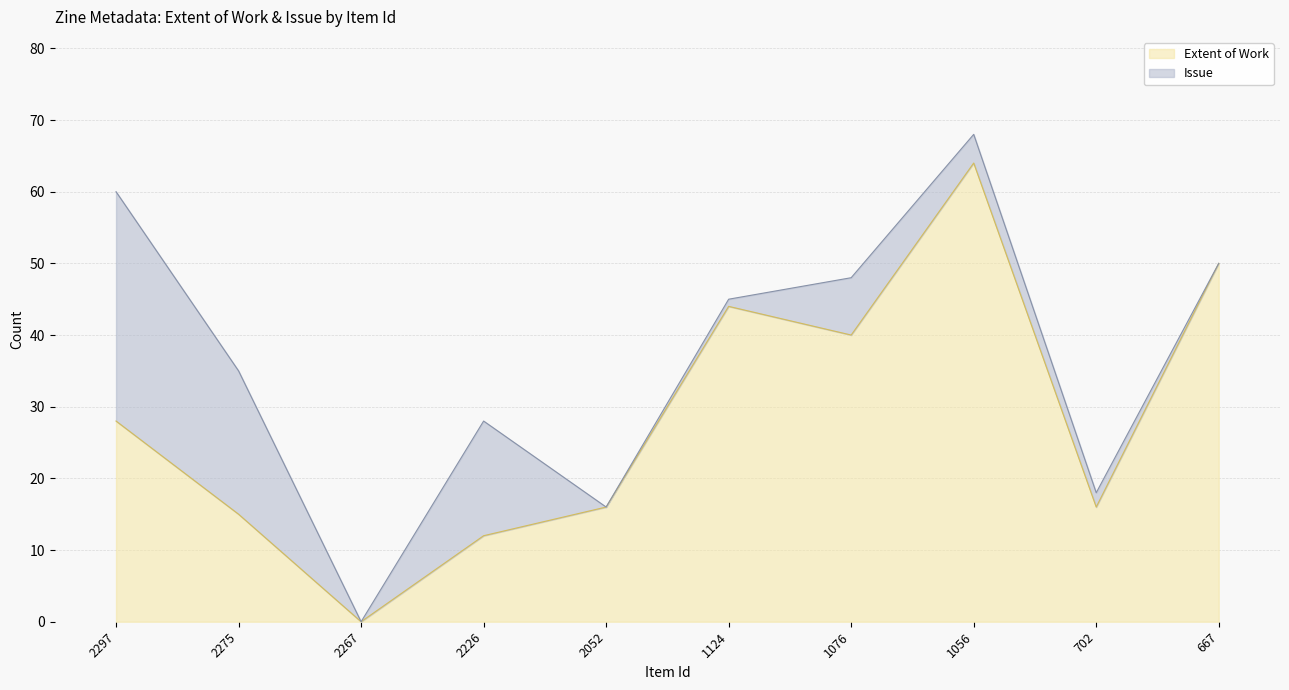

Is it true that the value at 2297 is 28?

True